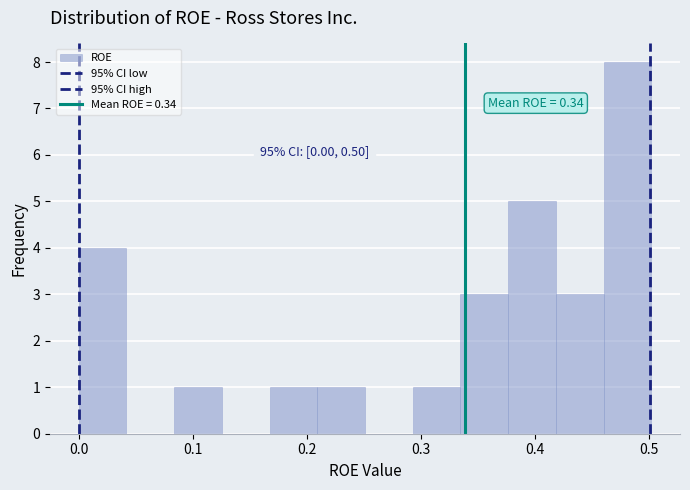

Which range on the x-axis has the tallest bar?

0.46 to 0.50